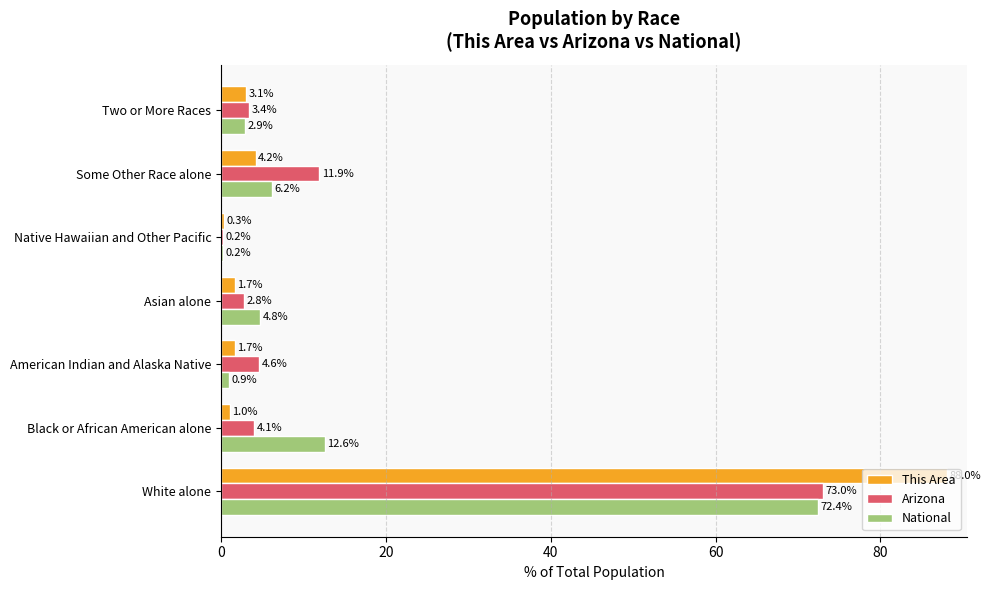

What is the maximum value for National?

72.4